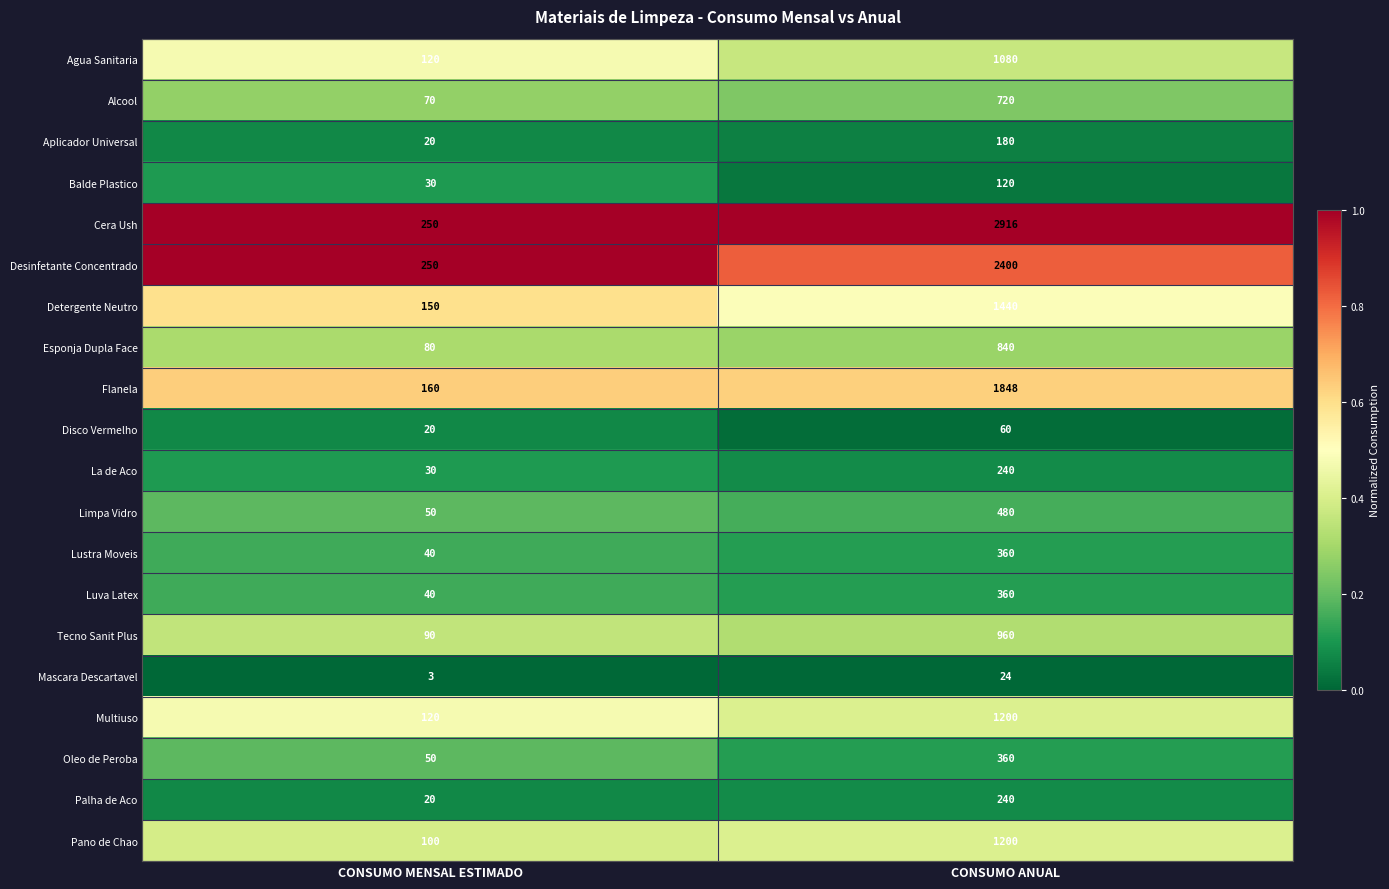

What is the minimum value for Detergente Neutro?

150